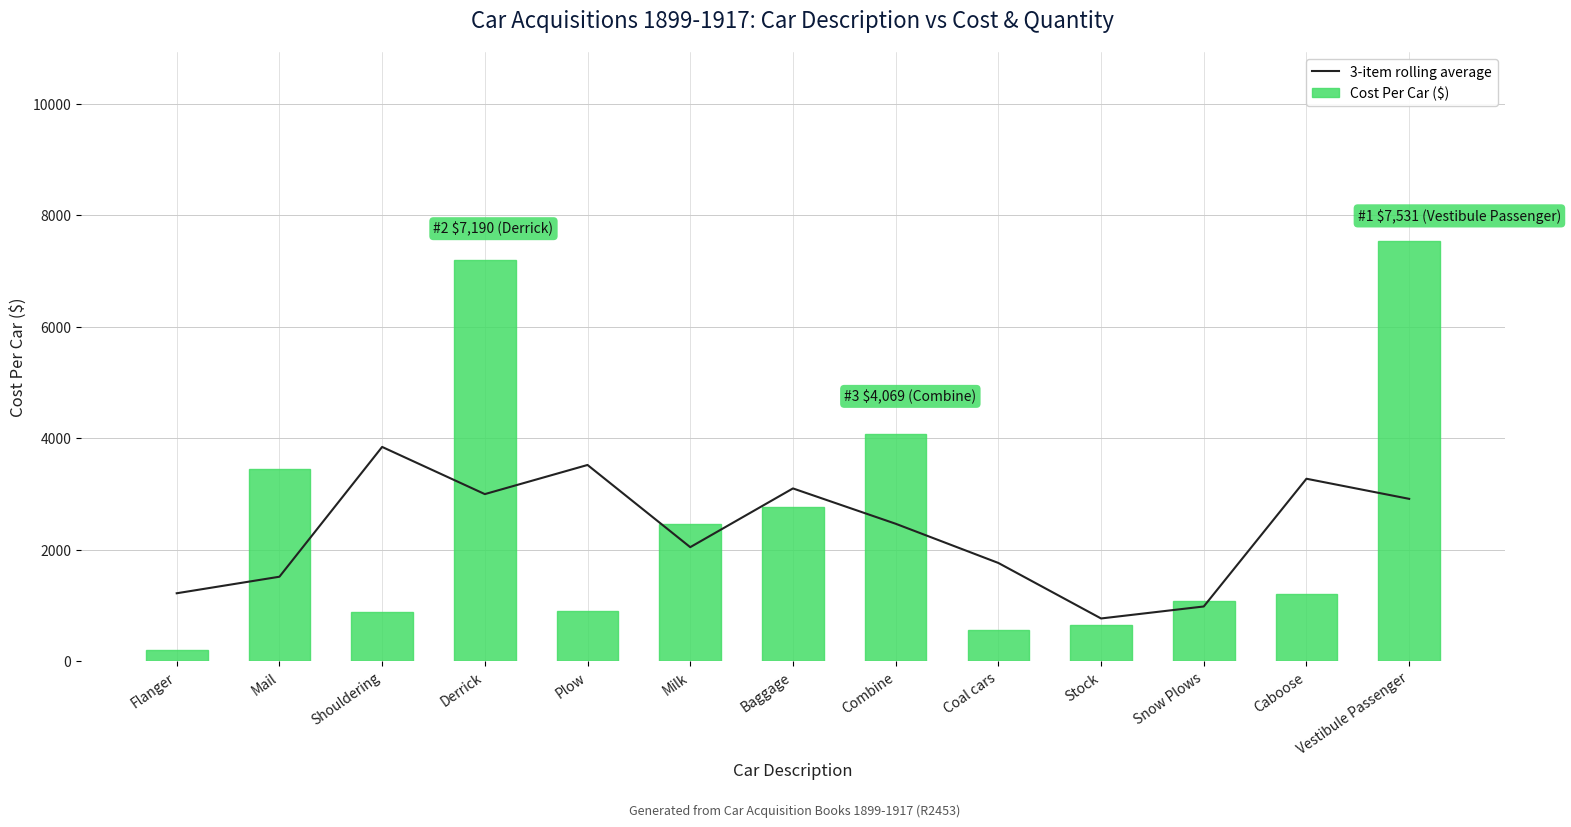

The value of Cost Per Car ($) at Combine is 6819.3. True or false?

False